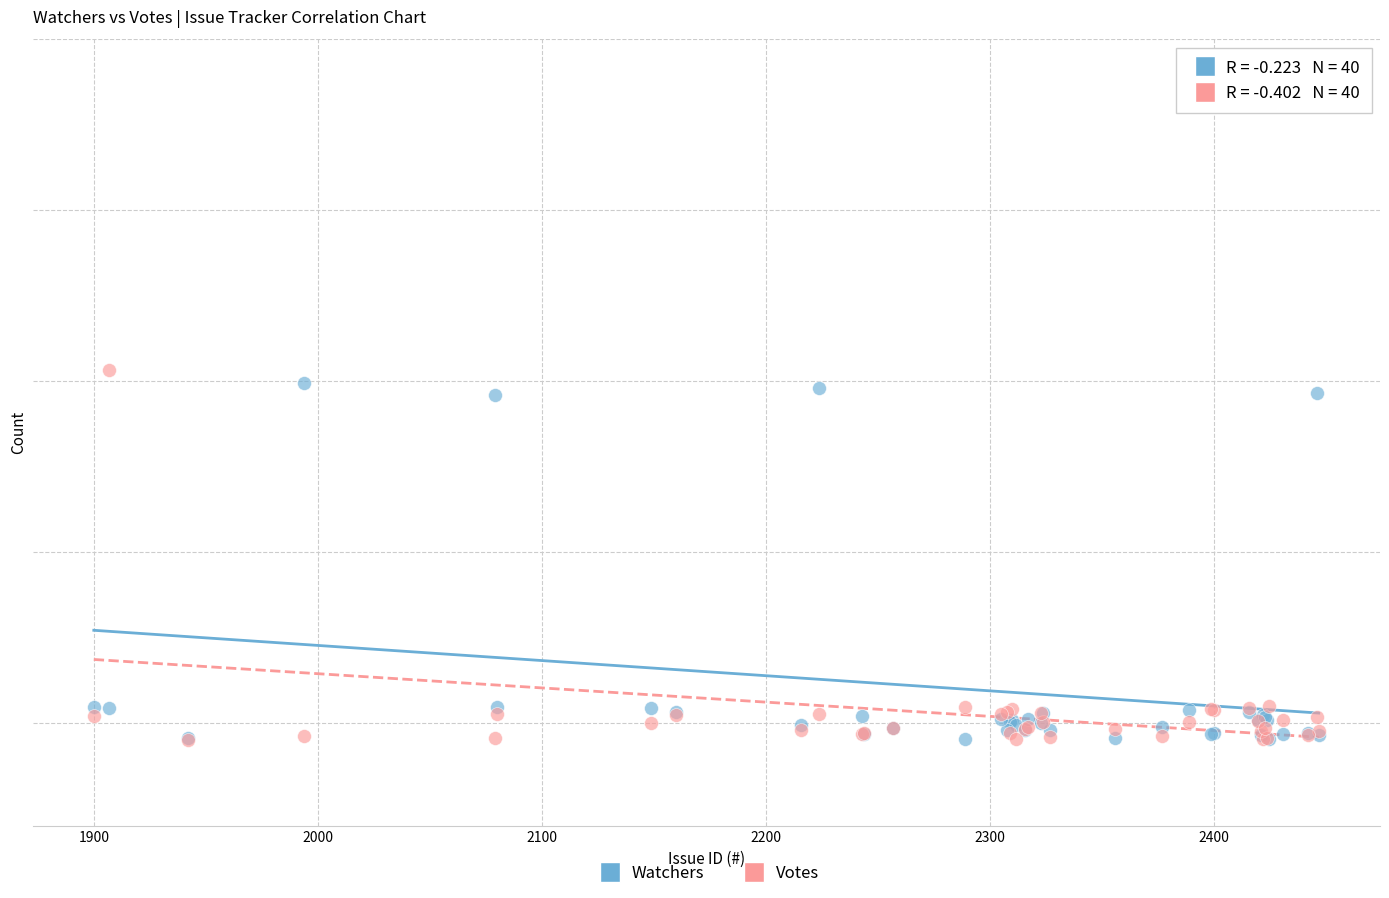

What are all the series names shown in the legend?

Watchers, Votes